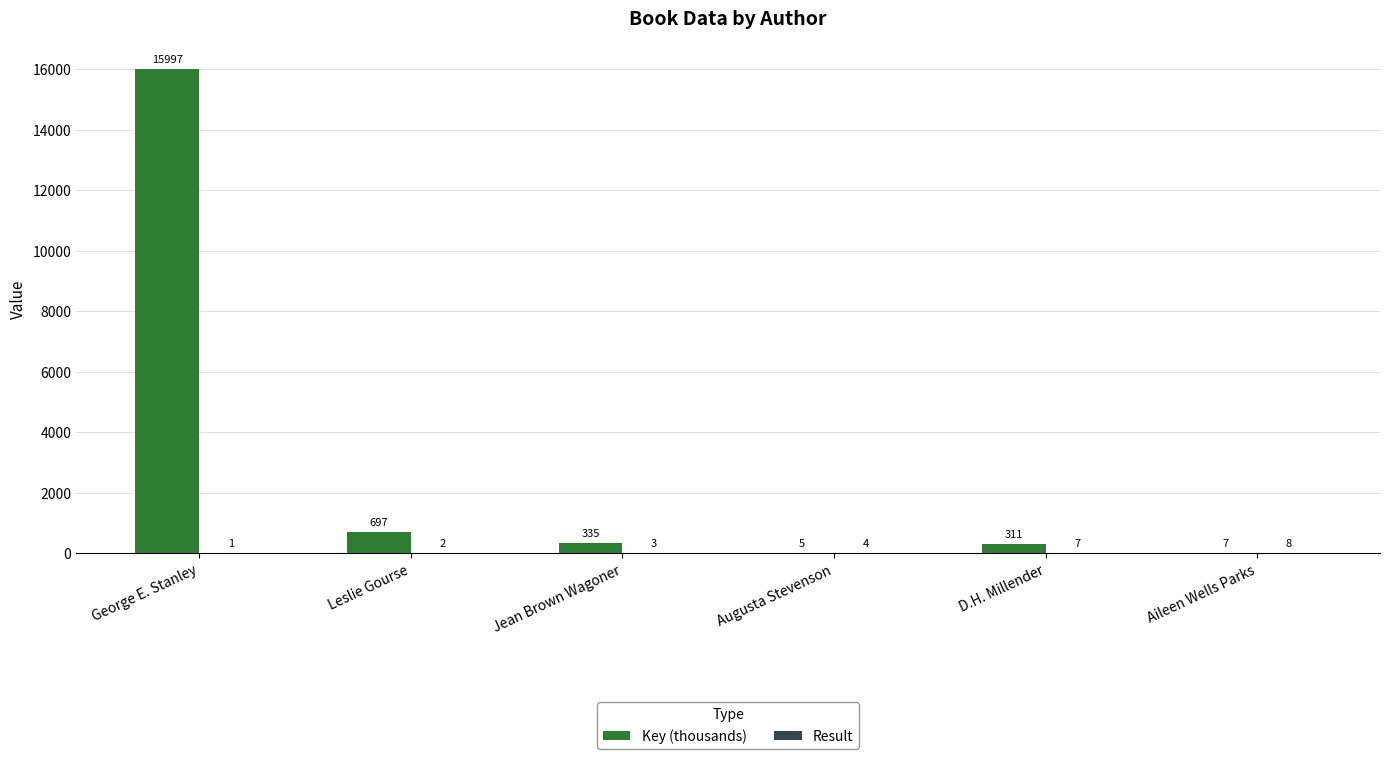

How many series are shown in this chart?

2